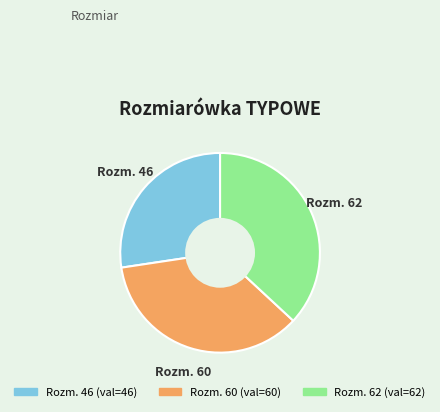

Does any single category account for the majority?

No